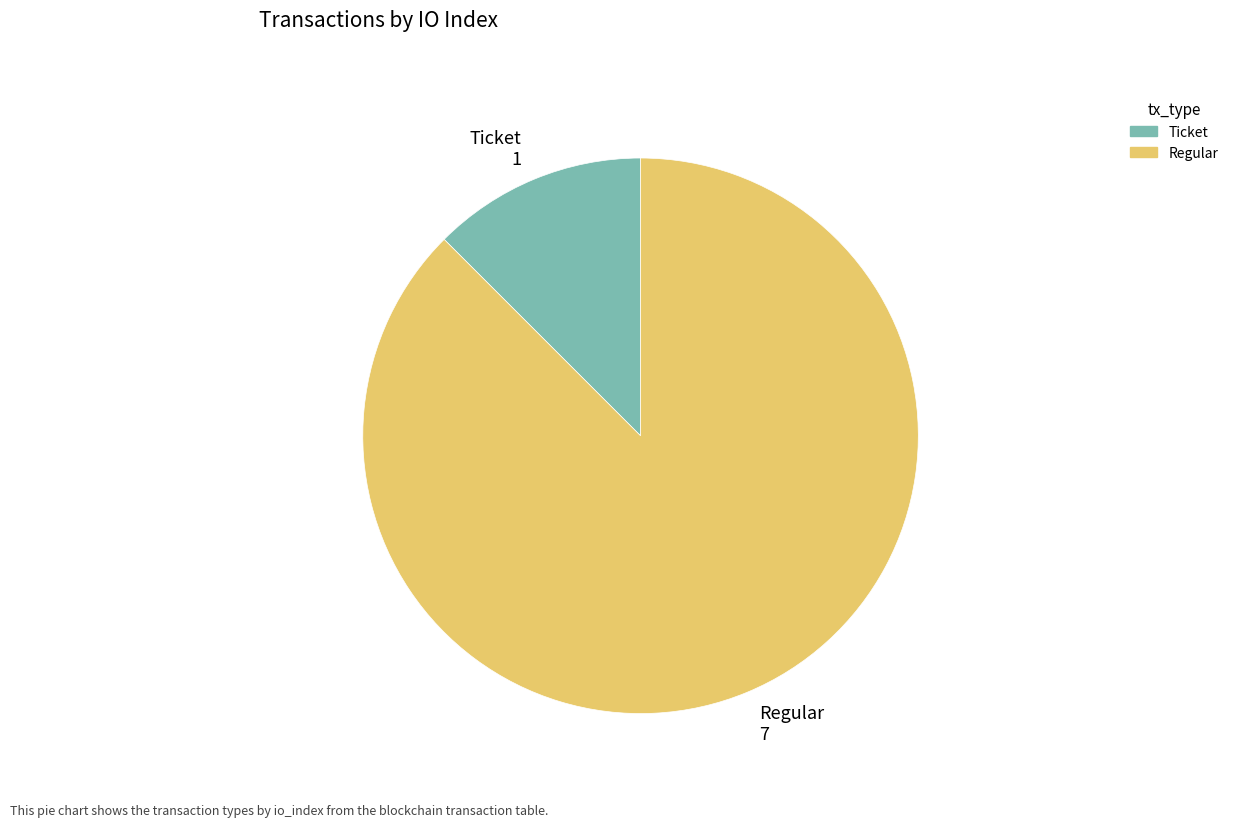

Is the sum of Regular and Ticket greater than half?

Yes